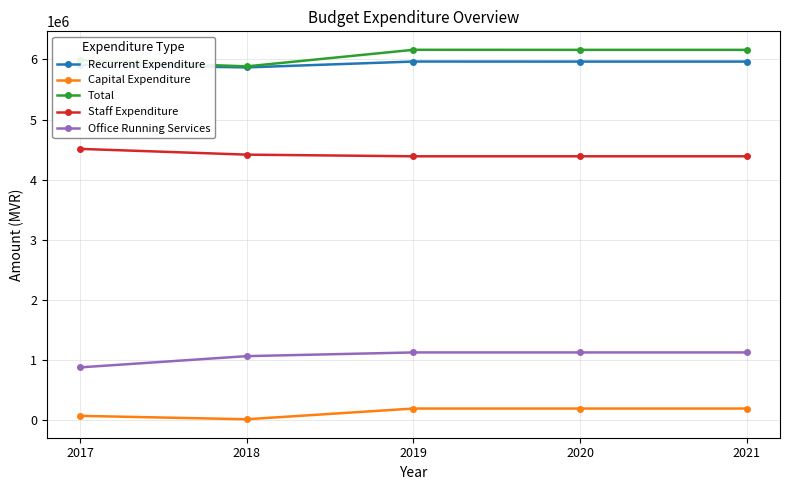

Where is the first local minimum for Capital Expenditure?

2018